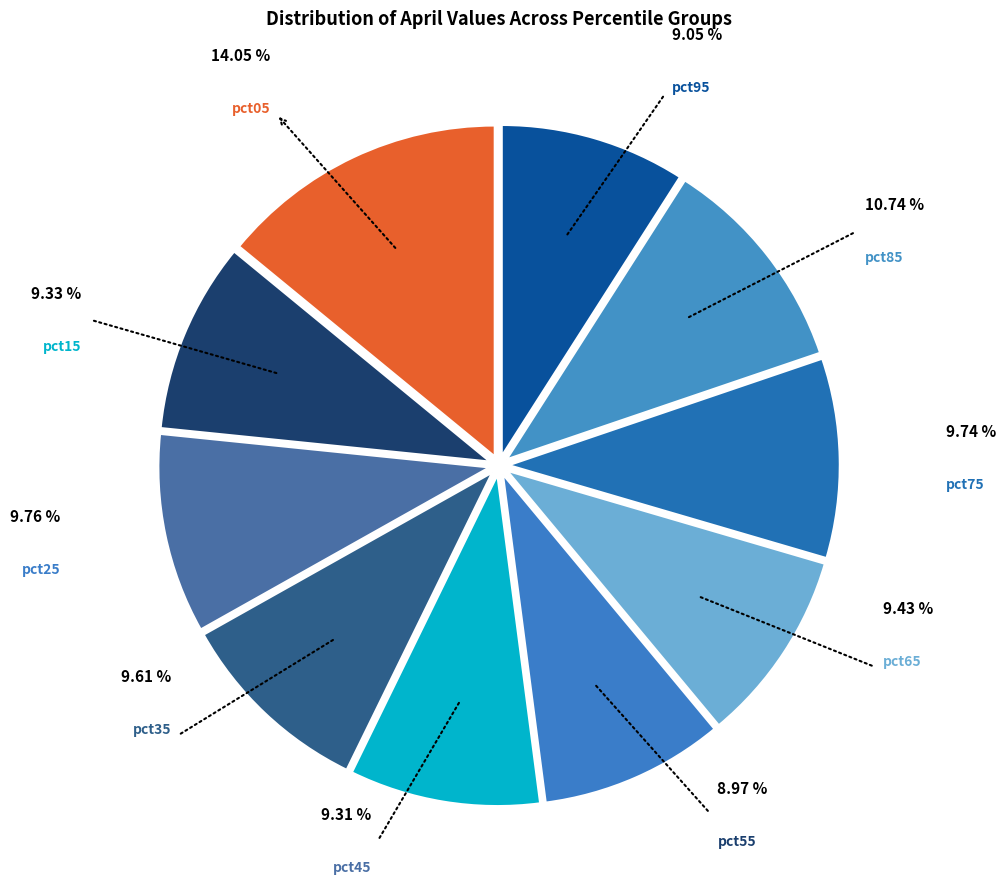

Count the number of slices in the pie.

10